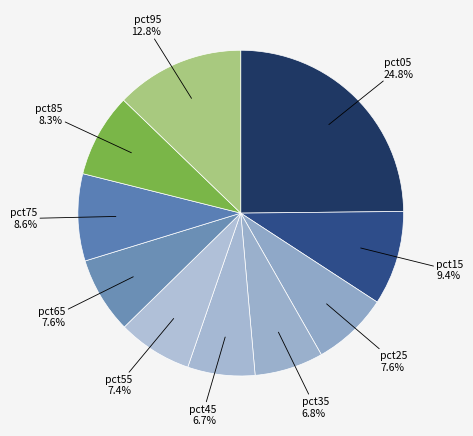

Rank the categories by value from lowest to highest.

pct45, pct35, pct55, pct25, pct65, pct85, pct75, pct15, pct95, pct05